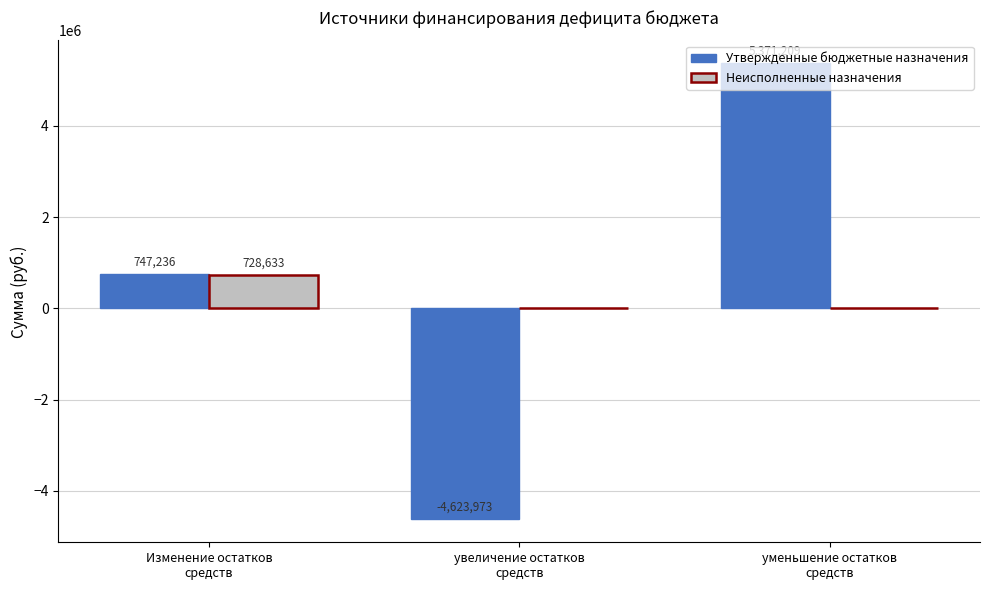

Which series has the largest total across all categories?

Утвержденные бюджетные назначения